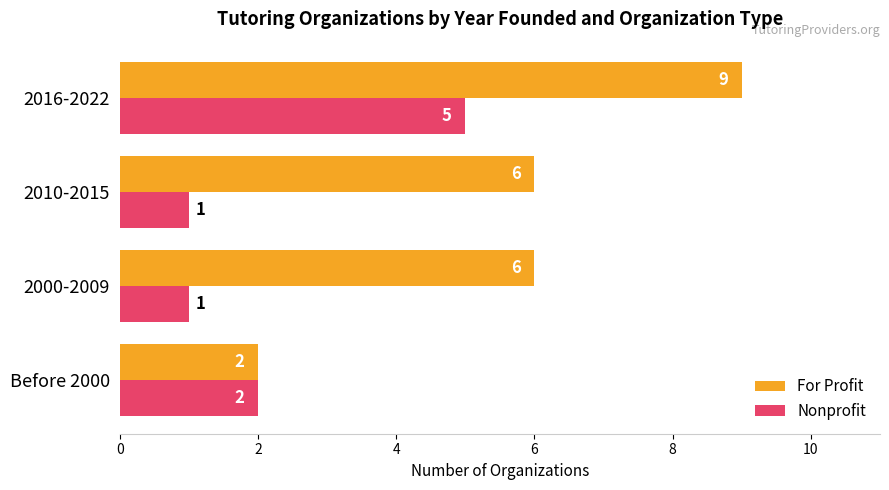

At how many categories does at least one series exceed 5?

3